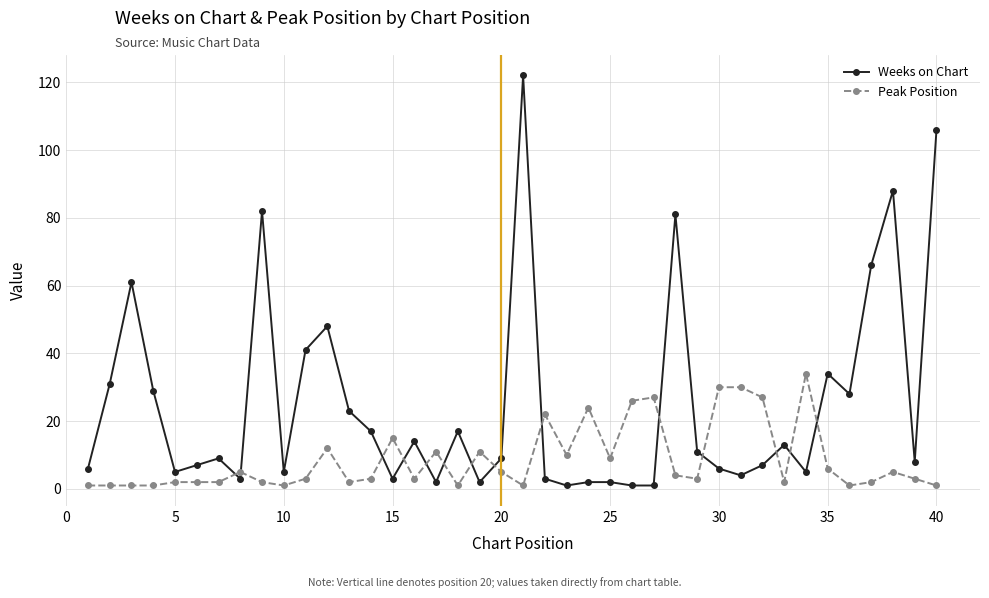

What are all the series names shown in the legend?

Weeks on Chart, Peak Position